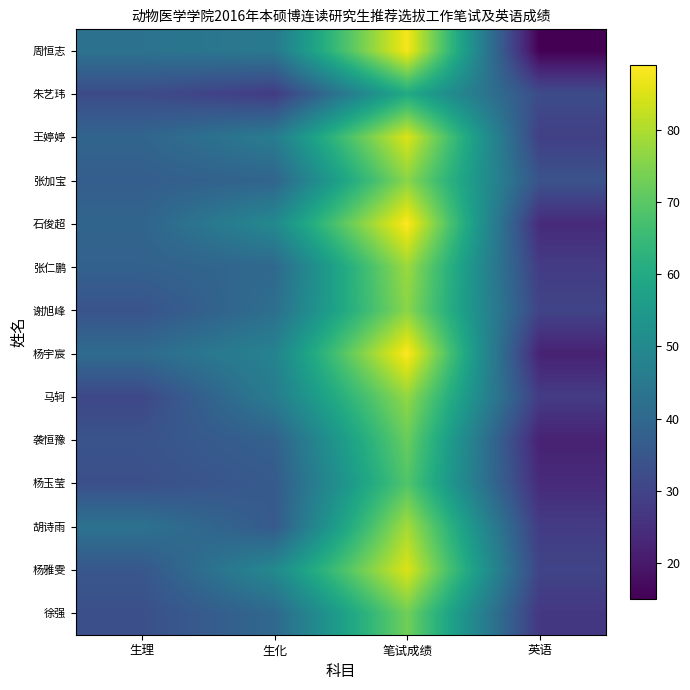

Reading left to right, extract all data points from this chart.

周恒志: 生理=43	生化=45	笔试成绩=88	英语=15
朱艺玮: 生理=32	生化=28	笔试成绩=60	英语=32
王婷婷: 生理=39	生化=46	笔试成绩=85	英语=29
张加宝: 生理=37	生化=39	笔试成绩=76	英语=34
石俊超: 生理=39	生化=50	笔试成绩=89	英语=24
张仁鹏: 生理=38	生化=40	笔试成绩=78	英语=28
谢旭峰: 生理=34	生化=42	笔试成绩=76	英语=30
杨宇宸: 生理=41	生化=48	笔试成绩=89	英语=22
马轲: 生理=31	生化=46	笔试成绩=77	英语=28
袭恒豫: 生理=34	生化=38	笔试成绩=72	英语=22
杨玉莹: 生理=33	生化=36	笔试成绩=69	英语=24
胡诗雨: 生理=43	生化=36	笔试成绩=79	英语=28
杨雅雯: 生理=35	生化=50	笔试成绩=85	英语=30
徐强: 生理=33	生化=40	笔试成绩=73	英语=27